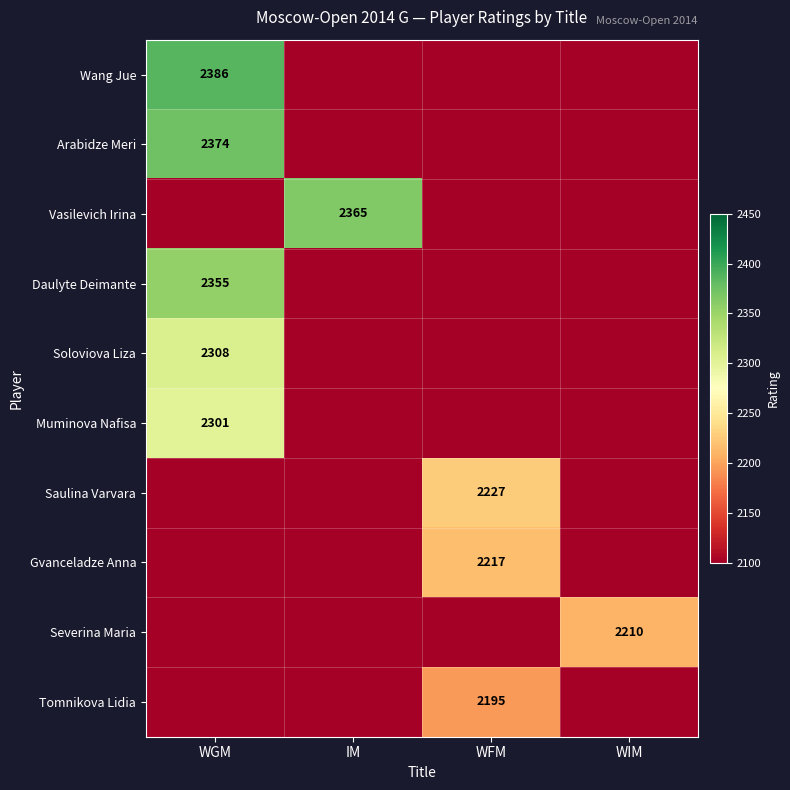

Which series has the largest total across all categories?

Wang Jue